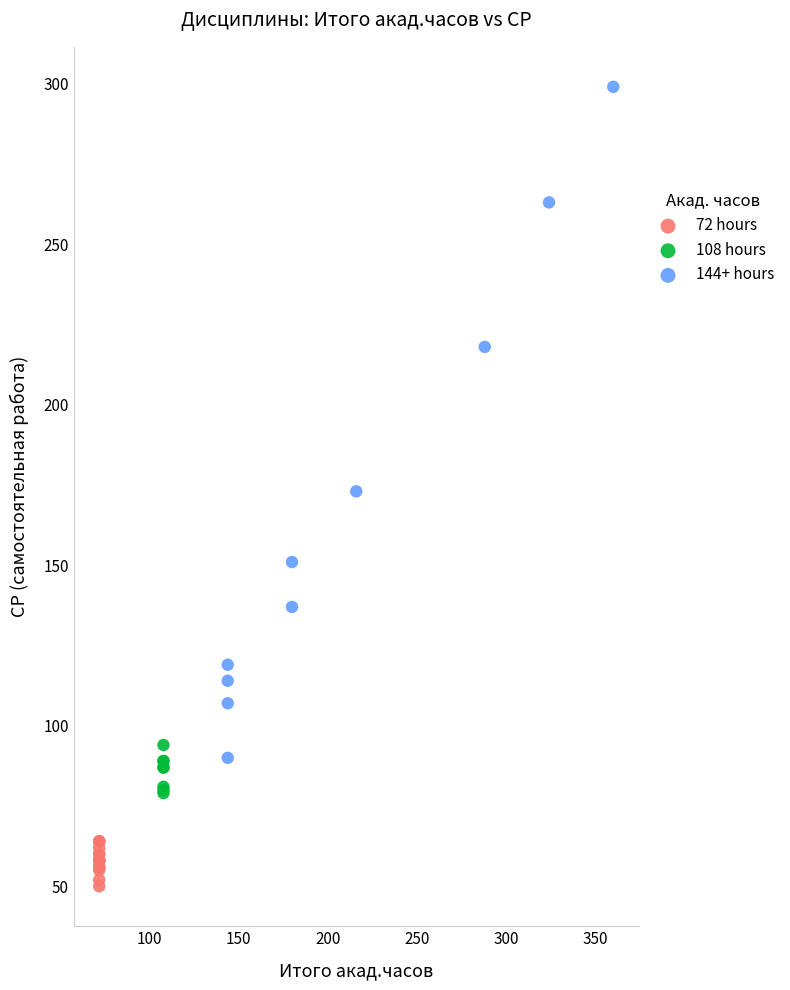

Which series reaches the minimum Y coordinate?

72 hours